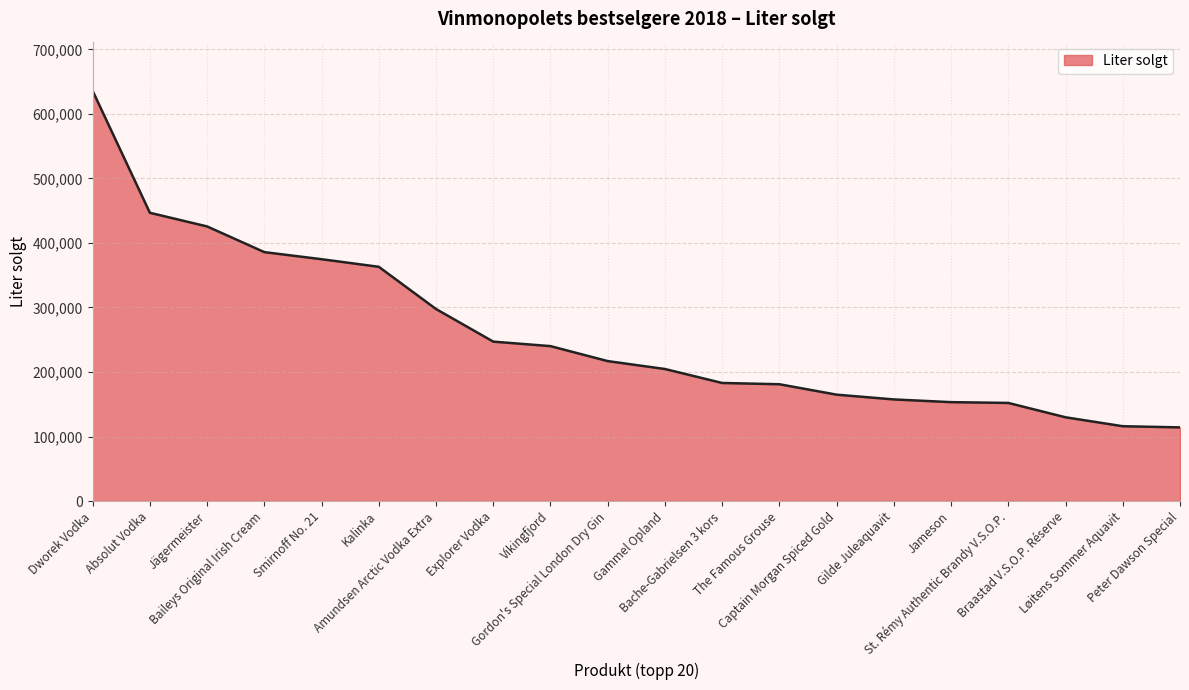

What is the maximum value shown in the chart?

635651.6